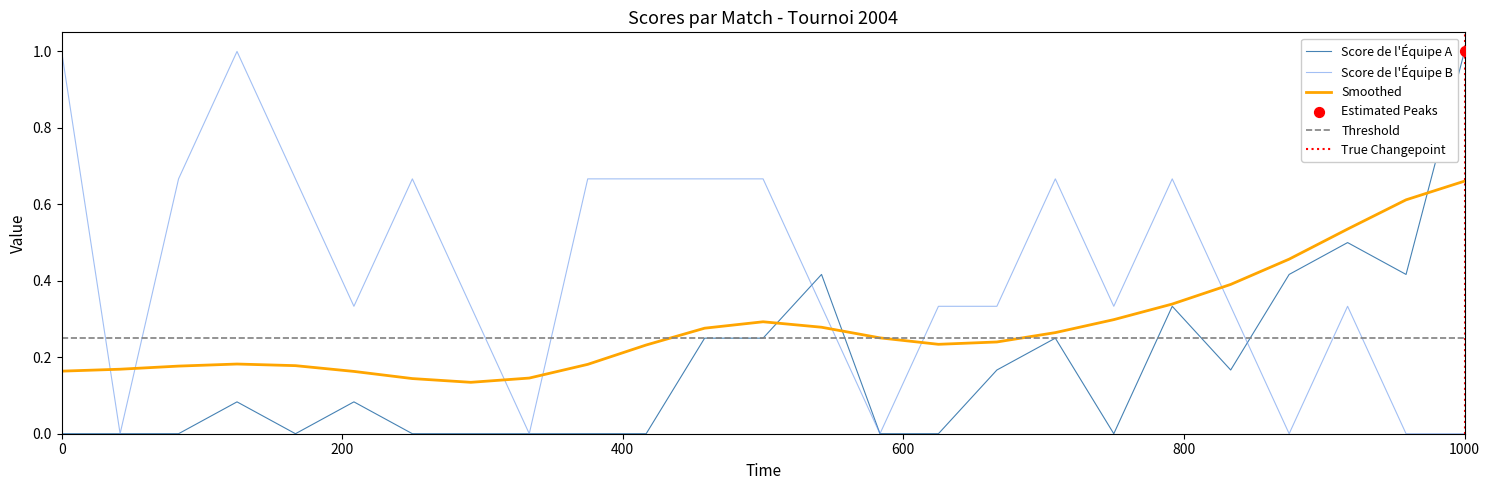

Which category has the highest value in the Score de l'Équipe A series?

1000